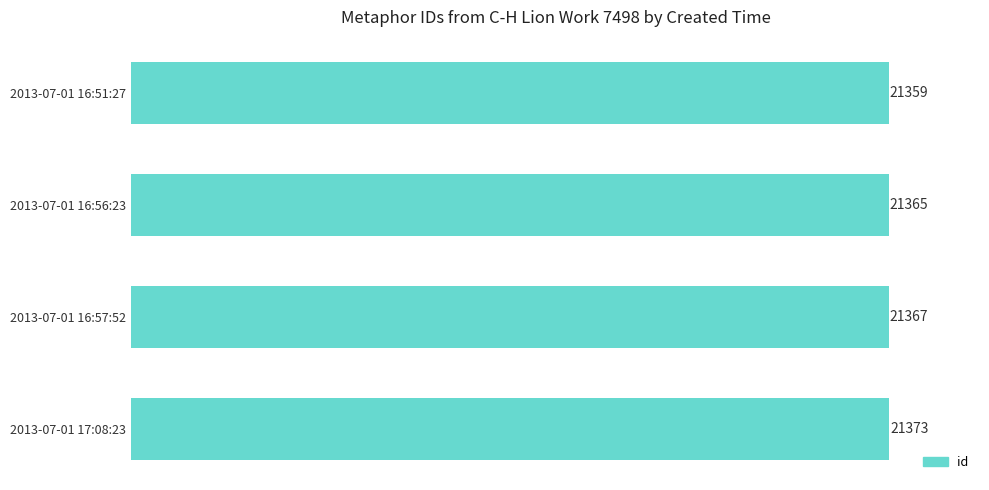

Count the number of data series in this chart.

1